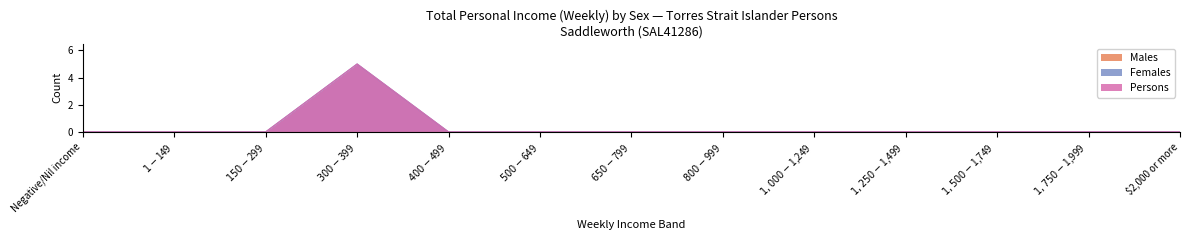

True or false: Persons has a value of 0 at $1,750-$1,999.

True